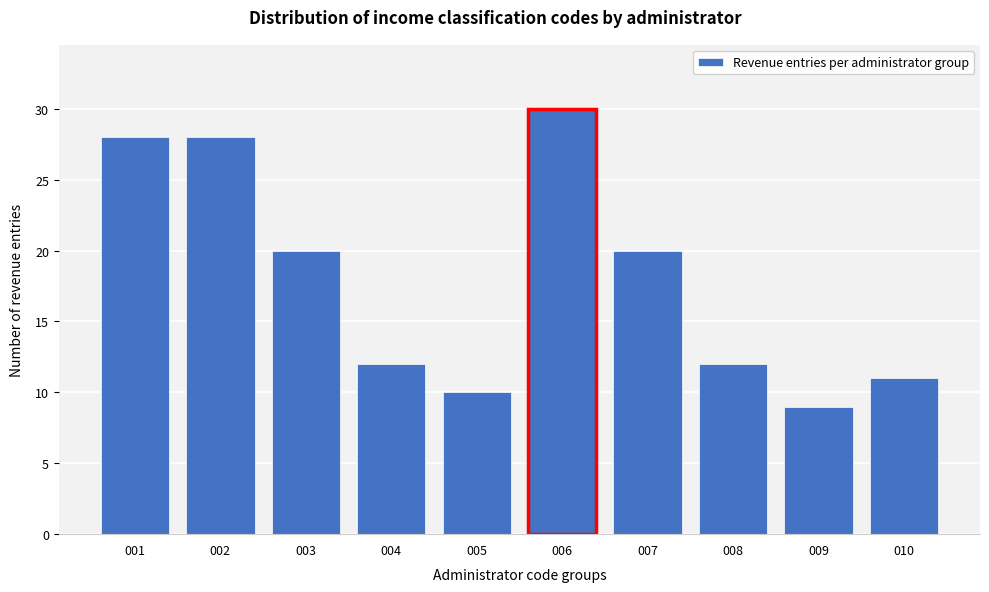

Reading left to right, extract all data points from this chart.

28	28	20	12	10	30	20	12	9	11